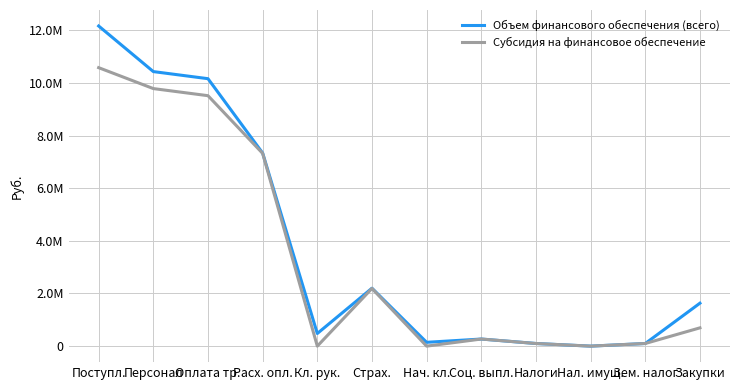

True or false: Объем финансового обеспечения (всего) and Субсидия на финансовое обеспечение intersect in this chart.

False